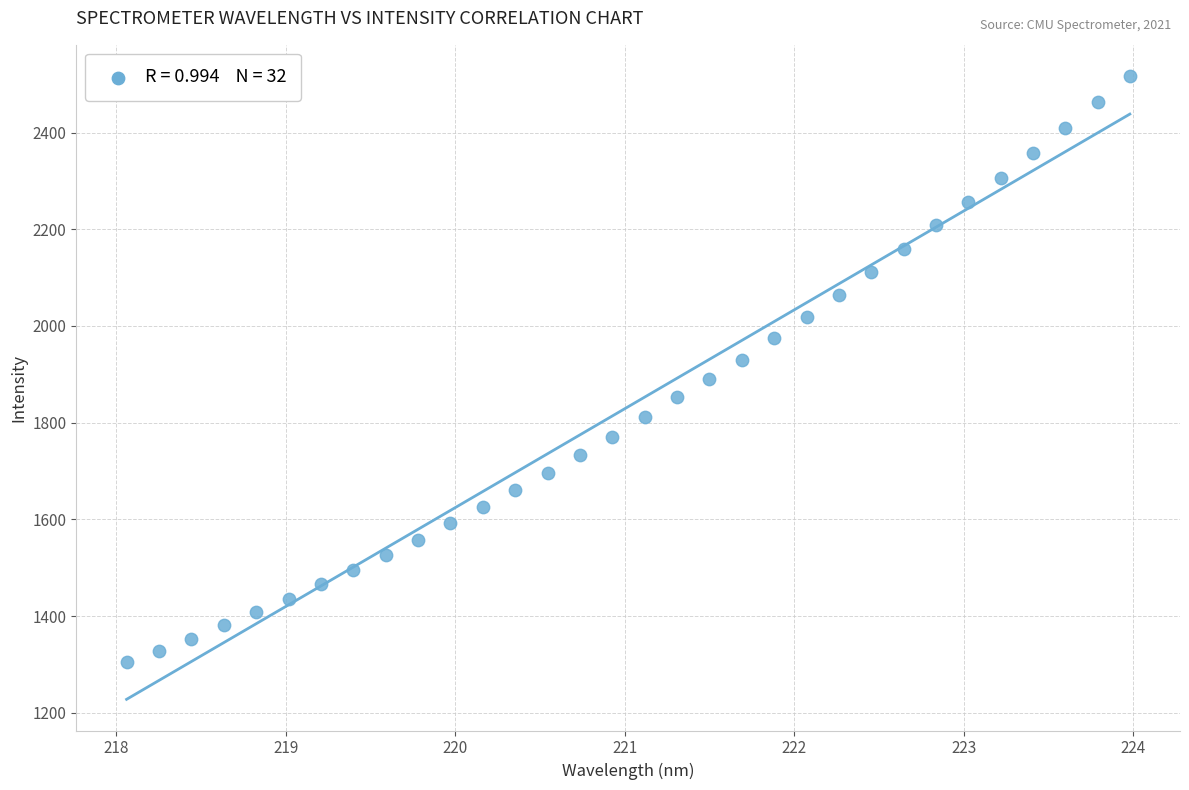

What is the range of Y values (max minus min)?

1212.0